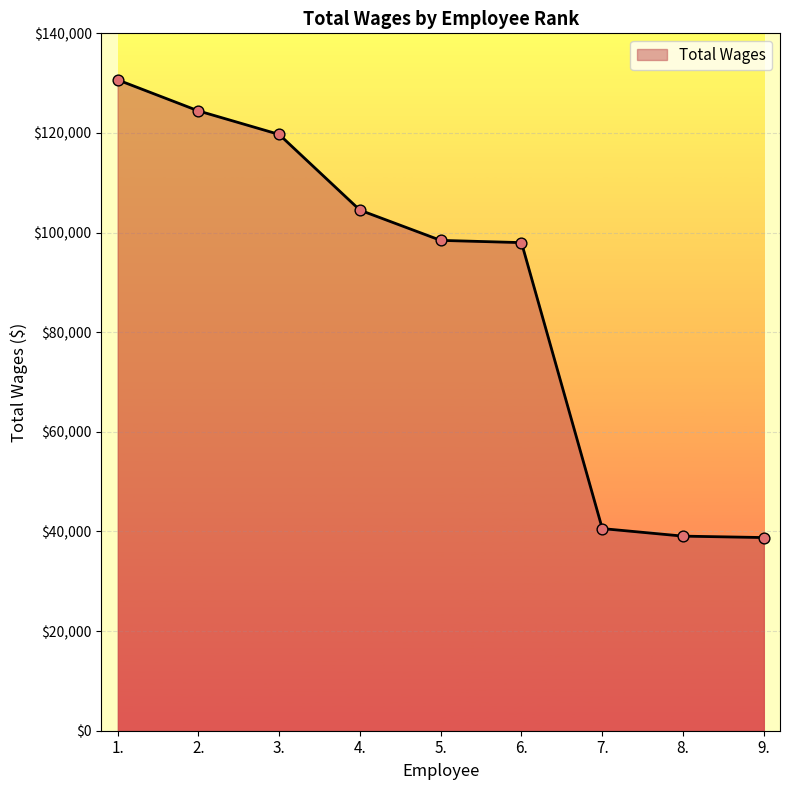

What is the change in value from 8. to 9.?

-285